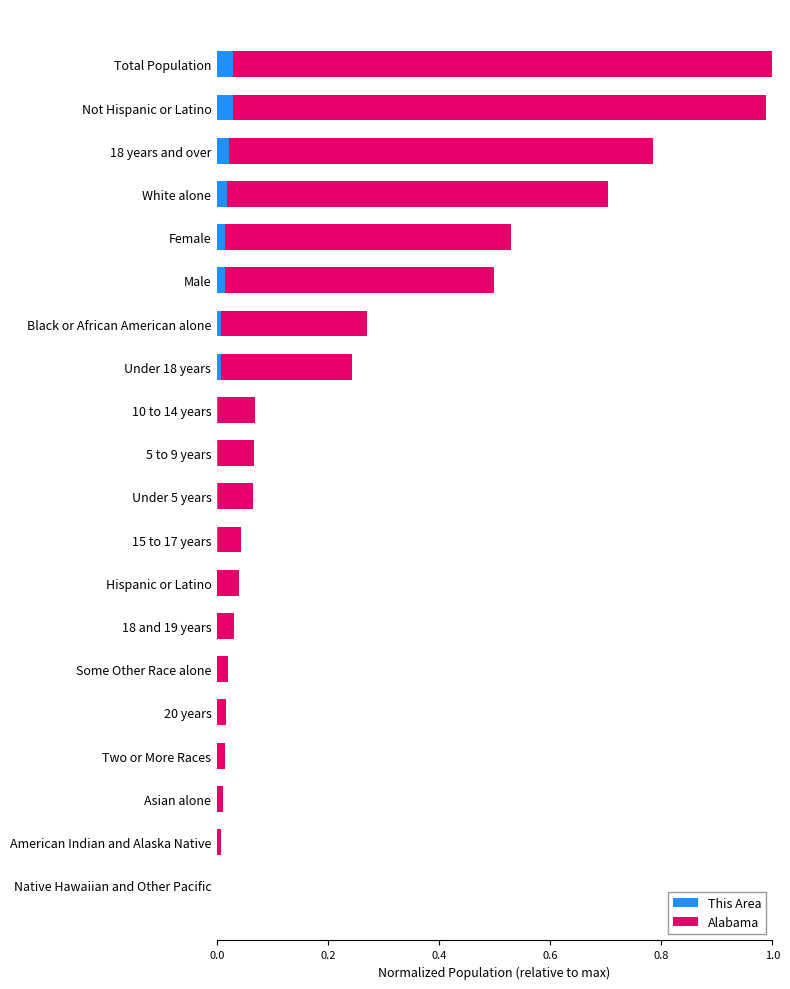

How many bars are there in total?

40